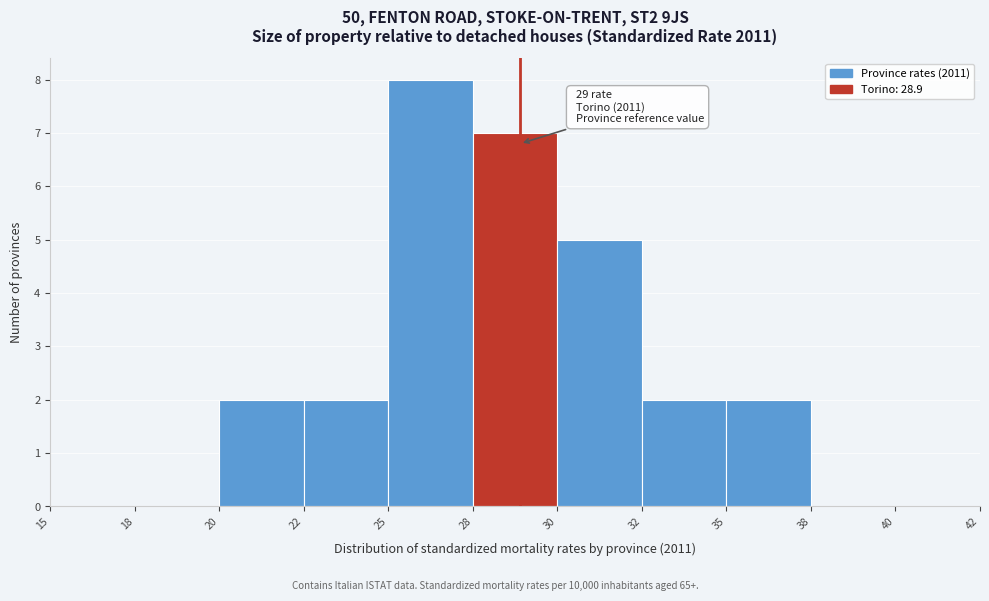

Reading right to left, extract all data points from this chart.

40=0	38=0	35=2	32=2	30=5	28=7	25=8	22=2	20=2	18=0	15=0